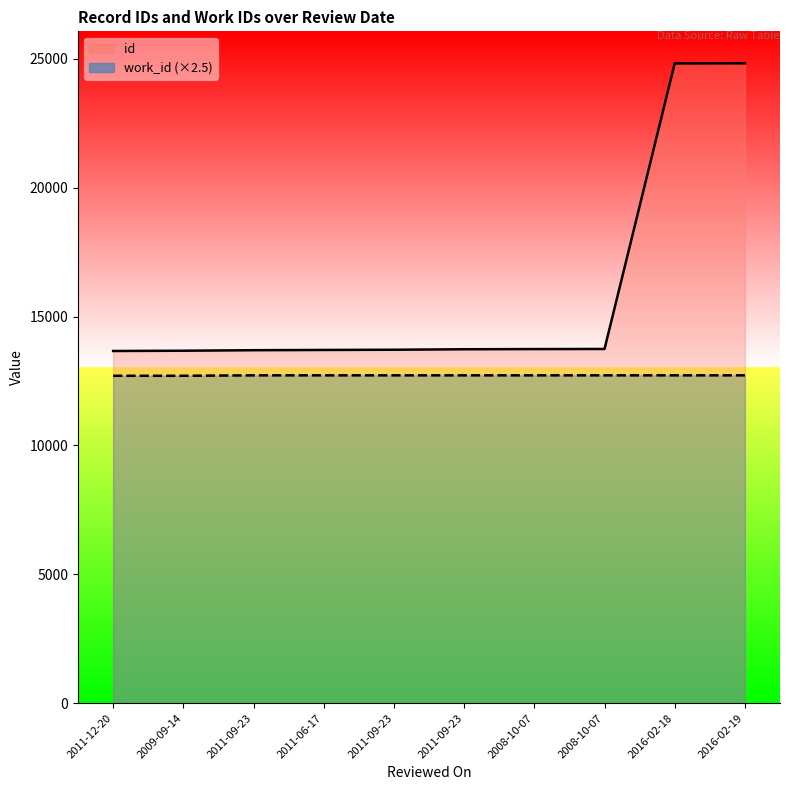

Is the value of work_id at 2011-12-20 greater than the value of id at 2008-10-07?

No